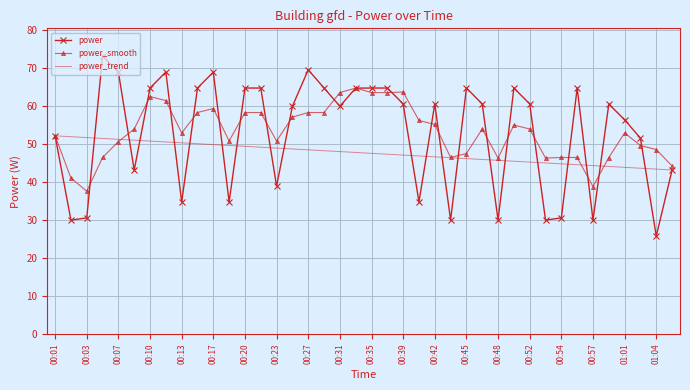

Which series has the widest spread of values?

power